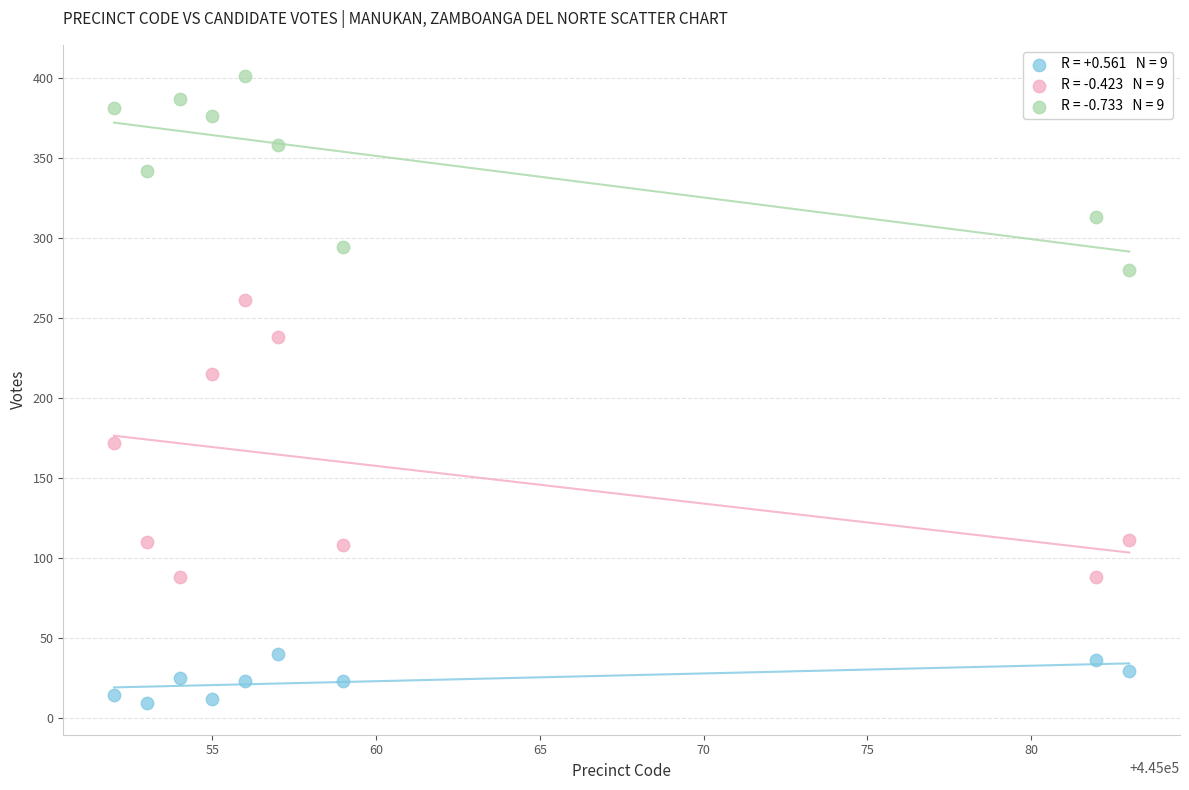

Across all data points, what is the range of Y values (max minus min)?

392